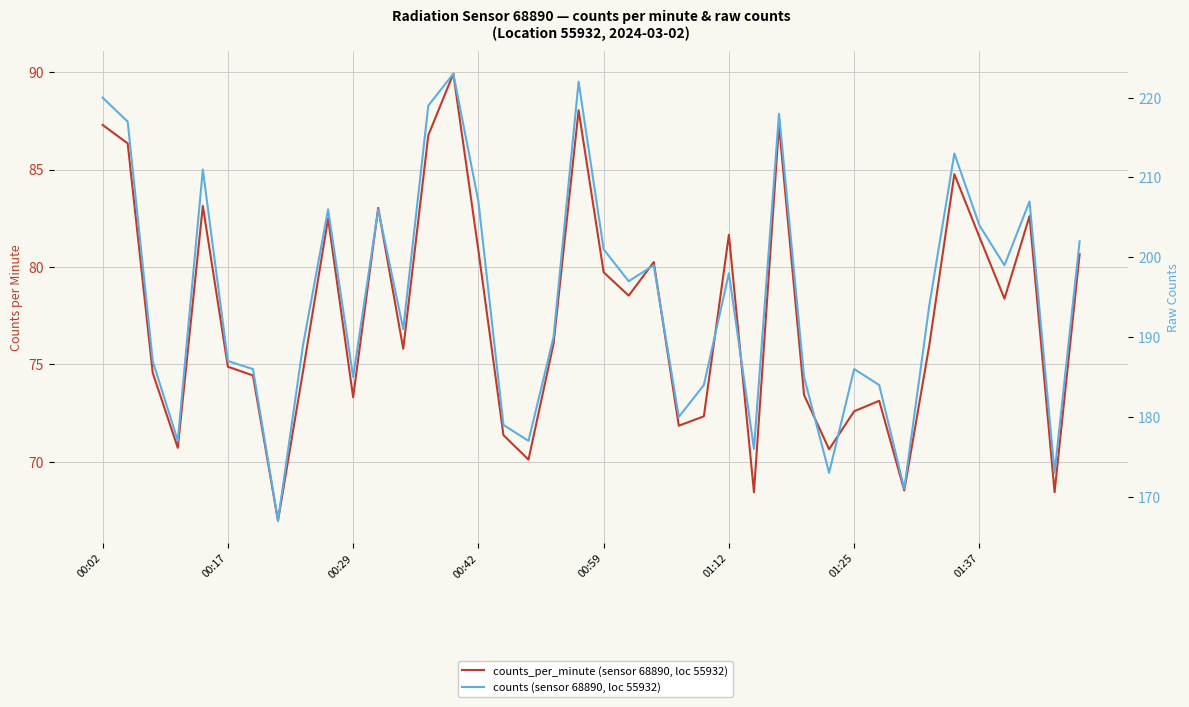

How many lines are shown in the chart?

2